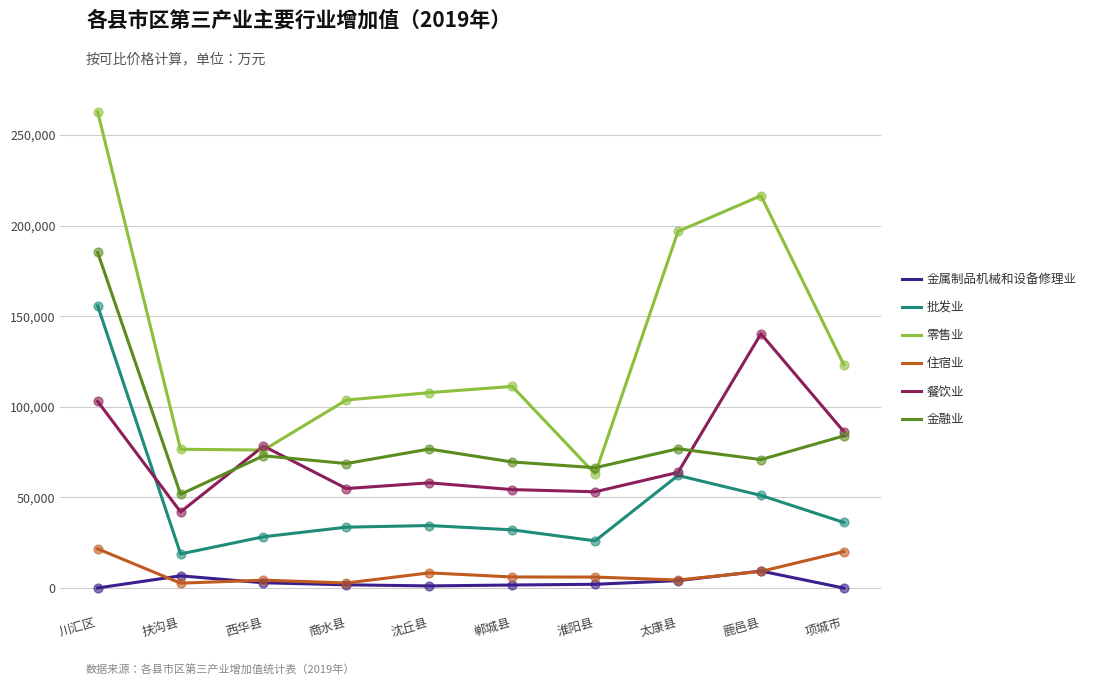

What is the total value across all series at 川汇区?

728592